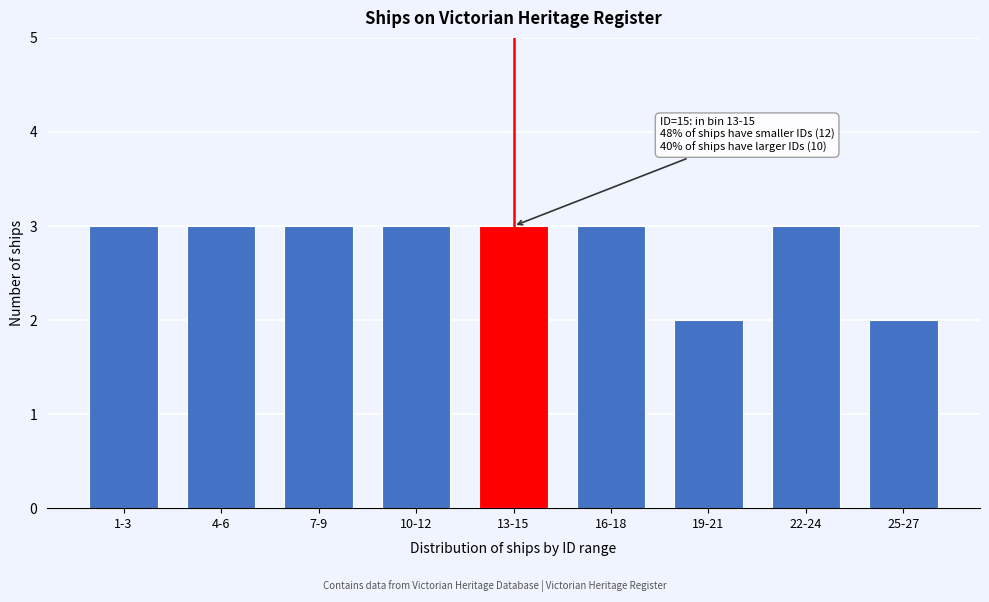

Reading left to right, list all the values displayed in this chart.

1-3=3	4-6=3	7-9=3	10-12=3	13-15=3	16-18=3	19-21=2	22-24=3	25-27=2